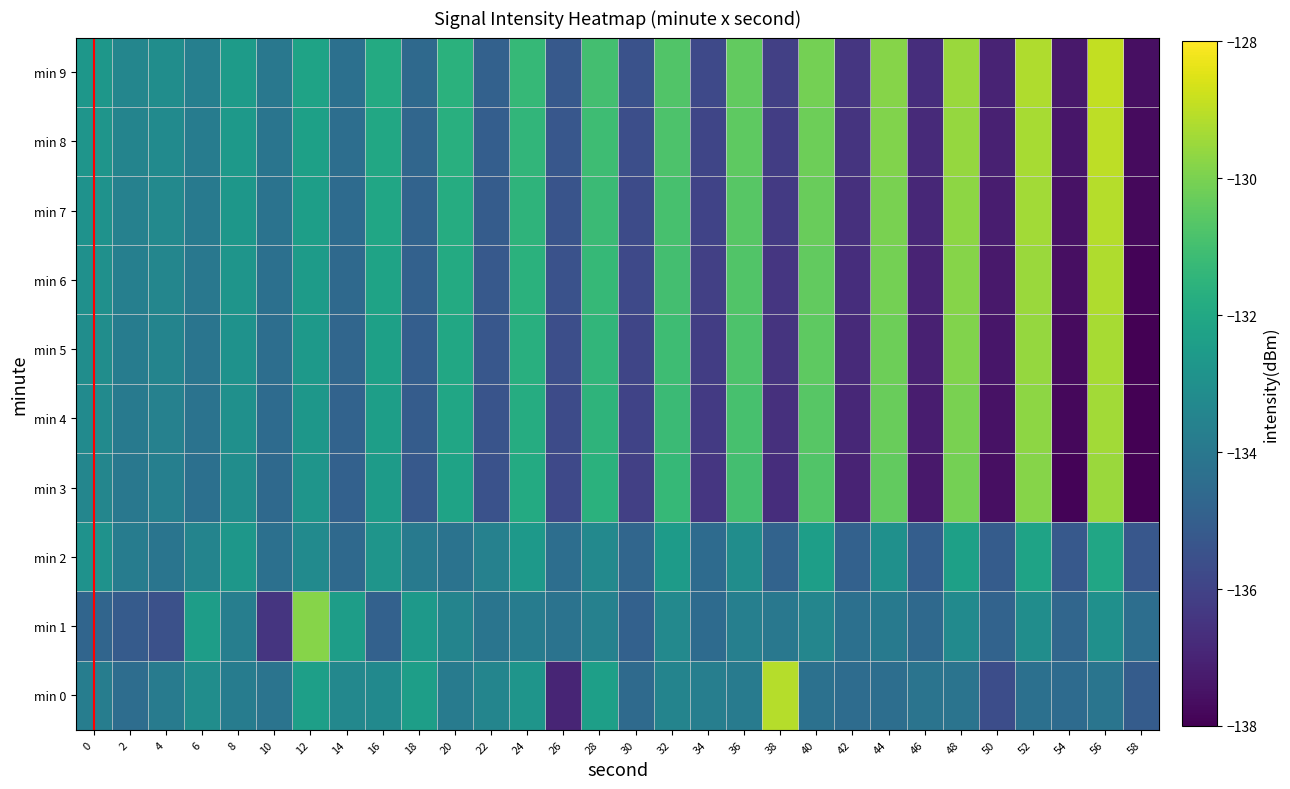

Reading right to left, what are all the values shown in this chart?

min 0: 58=-135.1	56=-134.1	54=-134.5	52=-134.3	50=-135.6	48=-134.2	46=-134.2	44=-134.4	42=-134.5	40=-134.3	38=-129.1	36=-133.8	34=-133.7	32=-133.5	30=-134.5	28=-132.3	26=-137.0	24=-132.8	22=-133.5	20=-133.8	18=-132.4	16=-133.2	14=-133.3	12=-132.4	10=-134.2	8=-133.8	6=-133.1	4=-133.8	2=-134.4	0=-133.8
min 1: 58=-134.4	56=-133.0	54=-134.7	52=-133.1	50=-134.8	48=-133.2	46=-134.6	44=-133.9	42=-134.3	40=-133.4	38=-134.0	36=-133.7	34=-134.5	32=-133.3	30=-134.9	28=-133.6	26=-134.2	24=-133.8	22=-134.1	20=-133.5	18=-132.6	16=-134.9	14=-132.4	12=-129.8	10=-136.5	8=-133.7	6=-132.4	4=-135.5	2=-135.1	0=-134.7
min 2: 58=-135.3	56=-132.1	54=-135.2	52=-132.2	50=-135.1	48=-132.3	46=-135.0	44=-133.0	42=-134.9	40=-132.4	38=-134.8	36=-133.1	34=-134.5	32=-132.5	30=-134.7	28=-133.3	26=-134.4	24=-132.6	22=-133.6	20=-134.2	18=-133.9	16=-132.8	14=-134.6	12=-133.2	10=-134.3	8=-132.7	6=-133.5	4=-134.1	2=-133.8	0=-132.9
min 3: 58=-138.2	56=-129.5	54=-137.9	52=-129.8	50=-137.6	48=-130.1	46=-137.3	44=-130.4	42=-137.0	40=-130.7	38=-136.7	36=-131.0	34=-136.4	32=-131.3	30=-136.1	28=-131.6	26=-135.8	24=-131.9	22=-135.5	20=-132.2	18=-135.2	16=-132.5	14=-134.9	12=-132.8	10=-134.6	8=-133.1	6=-134.3	4=-133.7	2=-134.0	0=-133.4
min 4: 58=-138.1	56=-129.4	54=-137.8	52=-129.7	50=-137.5	48=-130.0	46=-137.2	44=-130.3	42=-136.9	40=-130.6	38=-136.6	36=-130.9	34=-136.3	32=-131.2	30=-136.0	28=-131.5	26=-135.7	24=-131.8	22=-135.4	20=-132.1	18=-135.1	16=-132.4	14=-134.8	12=-132.7	10=-134.5	8=-133.0	6=-134.2	4=-133.6	2=-133.9	0=-133.2
min 5: 58=-138.0	56=-129.3	54=-137.7	52=-129.6	50=-137.4	48=-129.9	46=-137.1	44=-130.2	42=-136.8	40=-130.5	38=-136.5	36=-130.8	34=-136.2	32=-131.1	30=-135.9	28=-131.4	26=-135.6	24=-131.7	22=-135.3	20=-132.0	18=-135.0	16=-132.3	14=-134.7	12=-132.6	10=-134.4	8=-132.9	6=-134.1	4=-133.5	2=-133.8	0=-133.1
min 6: 58=-137.9	56=-129.2	54=-137.6	52=-129.5	50=-137.3	48=-129.8	46=-137.0	44=-130.1	42=-136.7	40=-130.4	38=-136.4	36=-130.7	34=-136.1	32=-131.0	30=-135.8	28=-131.3	26=-135.5	24=-131.6	22=-135.2	20=-131.9	18=-134.9	16=-132.2	14=-134.6	12=-132.5	10=-134.3	8=-132.8	6=-134.0	4=-133.4	2=-133.7	0=-133.0
min 7: 58=-137.8	56=-129.1	54=-137.5	52=-129.4	50=-137.2	48=-129.7	46=-136.9	44=-130.0	42=-136.6	40=-130.3	38=-136.3	36=-130.6	34=-136.0	32=-130.9	30=-135.7	28=-131.2	26=-135.4	24=-131.5	22=-135.1	20=-131.8	18=-134.8	16=-132.1	14=-134.5	12=-132.4	10=-134.2	8=-132.7	6=-133.9	4=-133.3	2=-133.6	0=-132.9
min 8: 58=-137.7	56=-129.0	54=-137.4	52=-129.3	50=-137.1	48=-129.6	46=-136.8	44=-129.9	42=-136.5	40=-130.2	38=-136.2	36=-130.5	34=-135.9	32=-130.8	30=-135.6	28=-131.1	26=-135.3	24=-131.4	22=-135.0	20=-131.7	18=-134.7	16=-132.0	14=-134.4	12=-132.3	10=-134.1	8=-132.6	6=-133.8	4=-133.2	2=-133.5	0=-132.8
min 9: 58=-137.6	56=-128.9	54=-137.3	52=-129.2	50=-137.0	48=-129.5	46=-136.7	44=-129.8	42=-136.4	40=-130.1	38=-136.1	36=-130.4	34=-135.8	32=-130.7	30=-135.5	28=-131.0	26=-135.2	24=-131.3	22=-134.9	20=-131.6	18=-134.6	16=-131.9	14=-134.3	12=-132.2	10=-134.0	8=-132.5	6=-133.7	4=-133.1	2=-133.4	0=-132.7